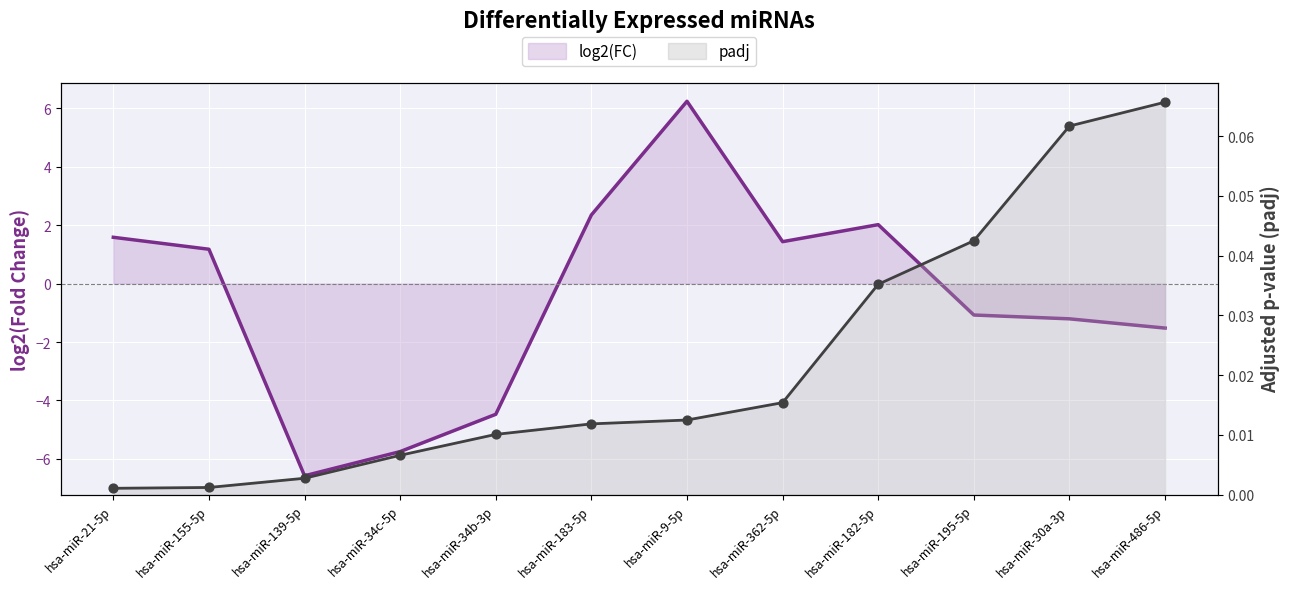

What is the total value across all series at hsa-miR-139-5p?

-6.6